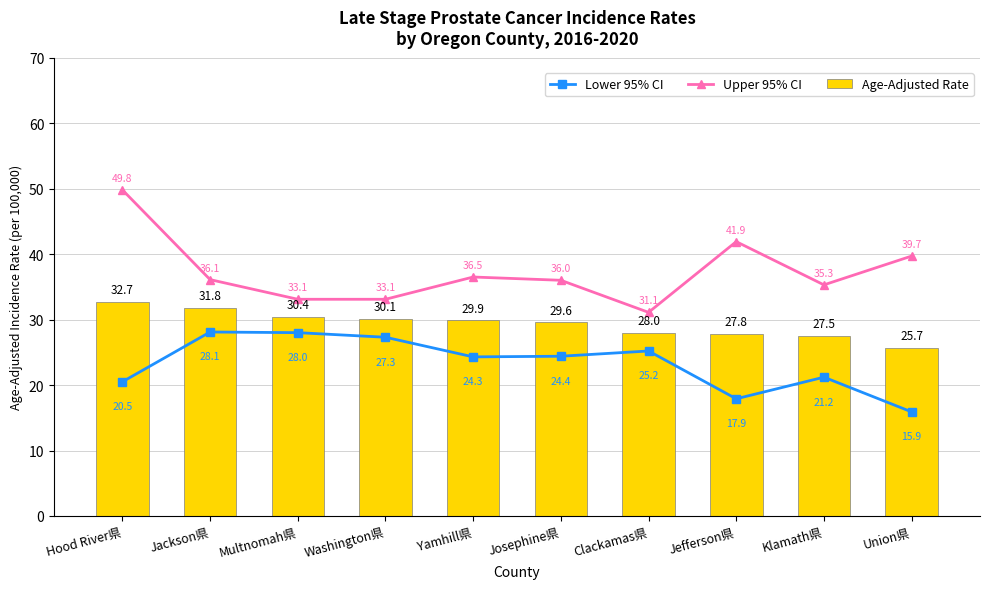

What value does the Lower 95% CI series have at Yamhill県?

24.3